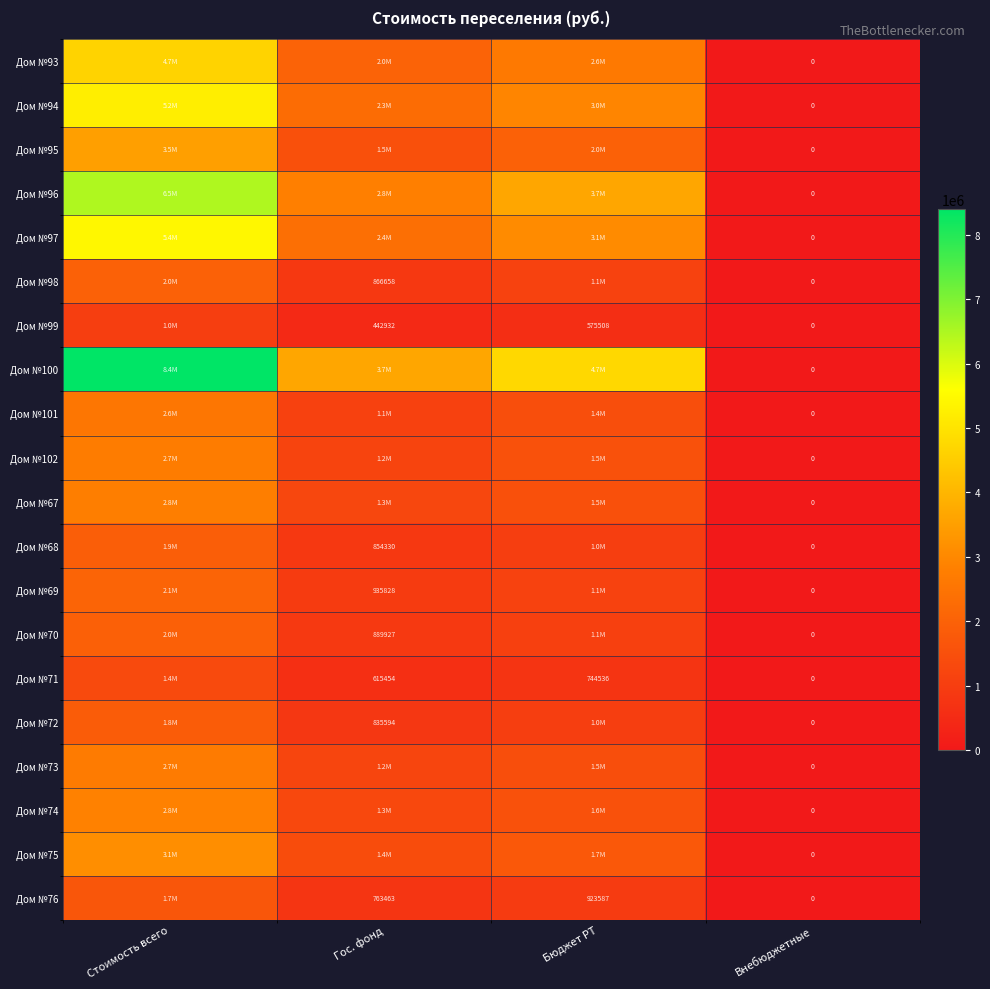

Which category has the highest value in the Дом №69 series?

Стоимость всего